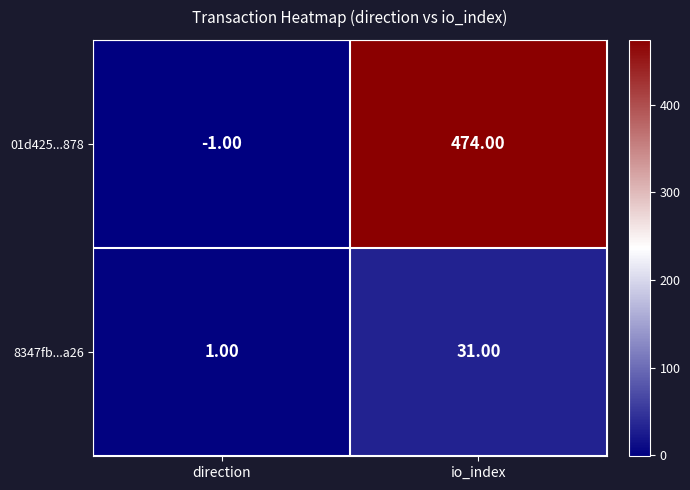

Rank the series by their average value, from highest to lowest.

01d425...878, 8347fb...a26